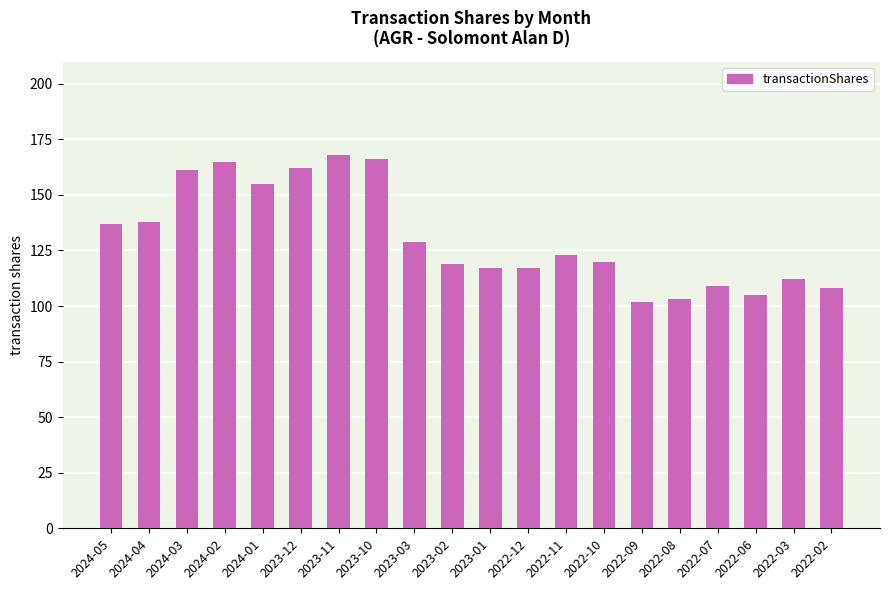

Between 2024-04 and 2023-10, which is larger?

2023-10